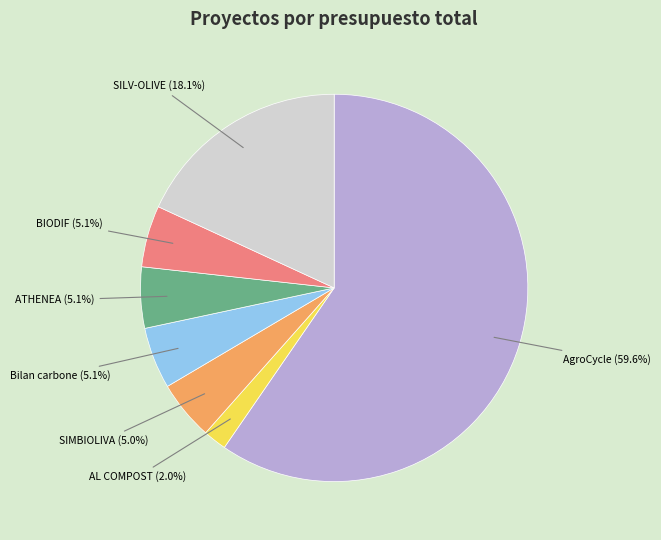

Does SIMBIOLIVA represent more than half of the total?

No